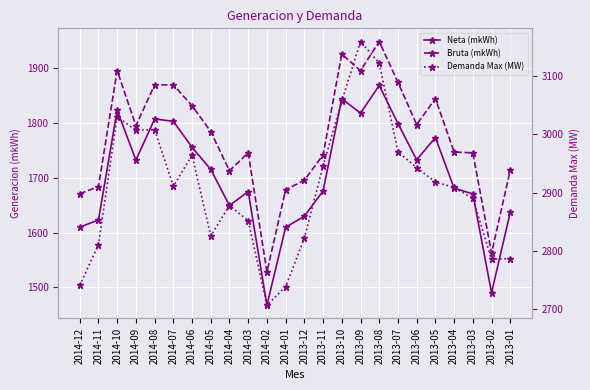

What is the difference between the maximum and minimum values in the Demanda Max (MW) series?

452.0